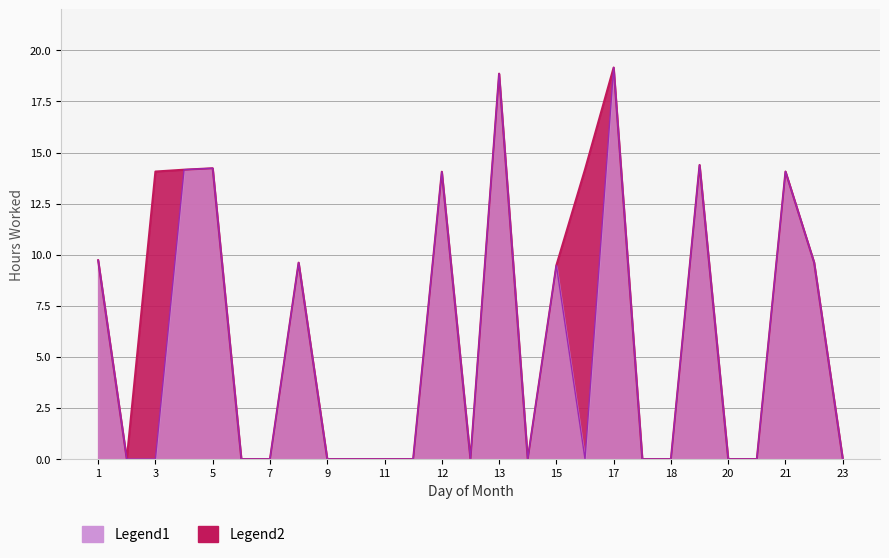

Does the chart have visible grid lines?

Yes